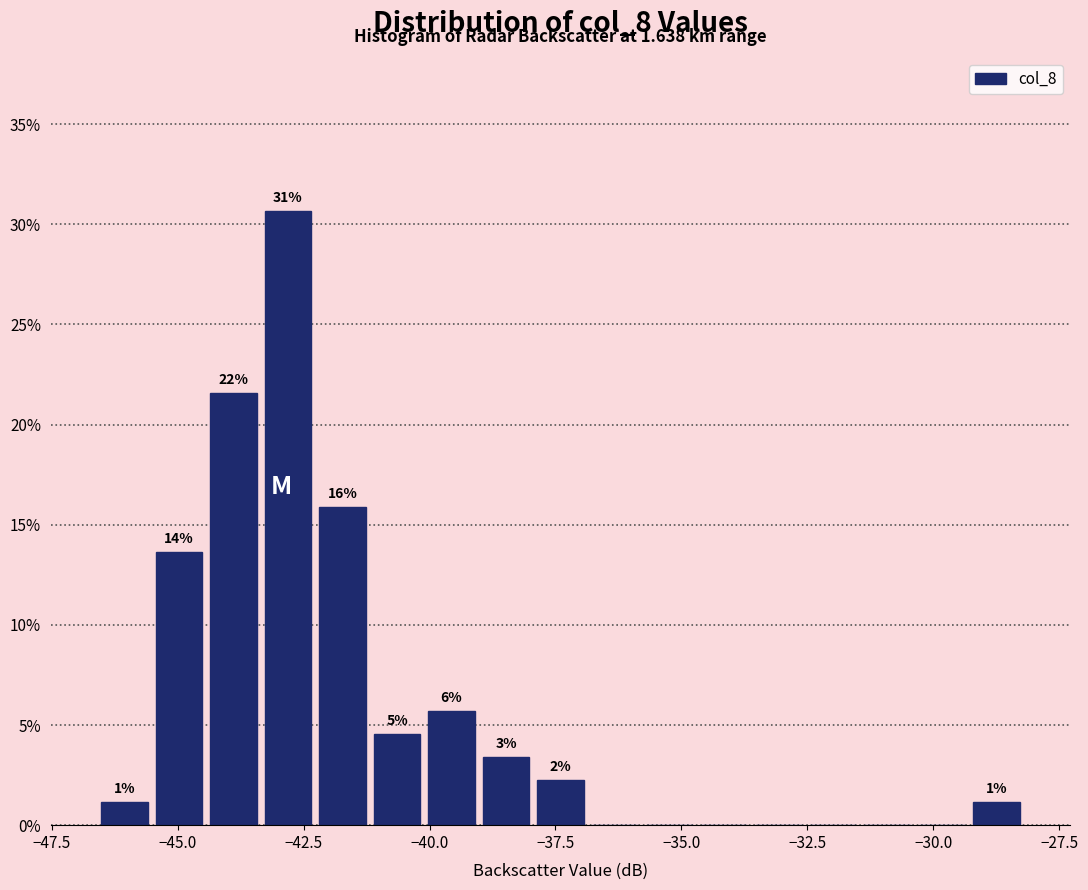

Around what value on the x-axis is the tallest bar? Give the approximate position of its centre, as read against the axis.

-43.0